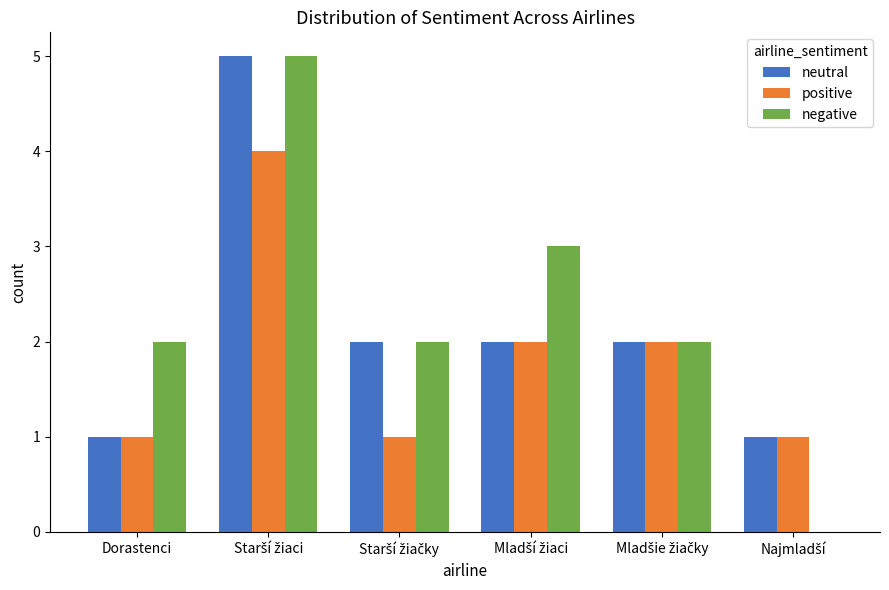

Is it true that positive equals 2 at Dorastenci?

False